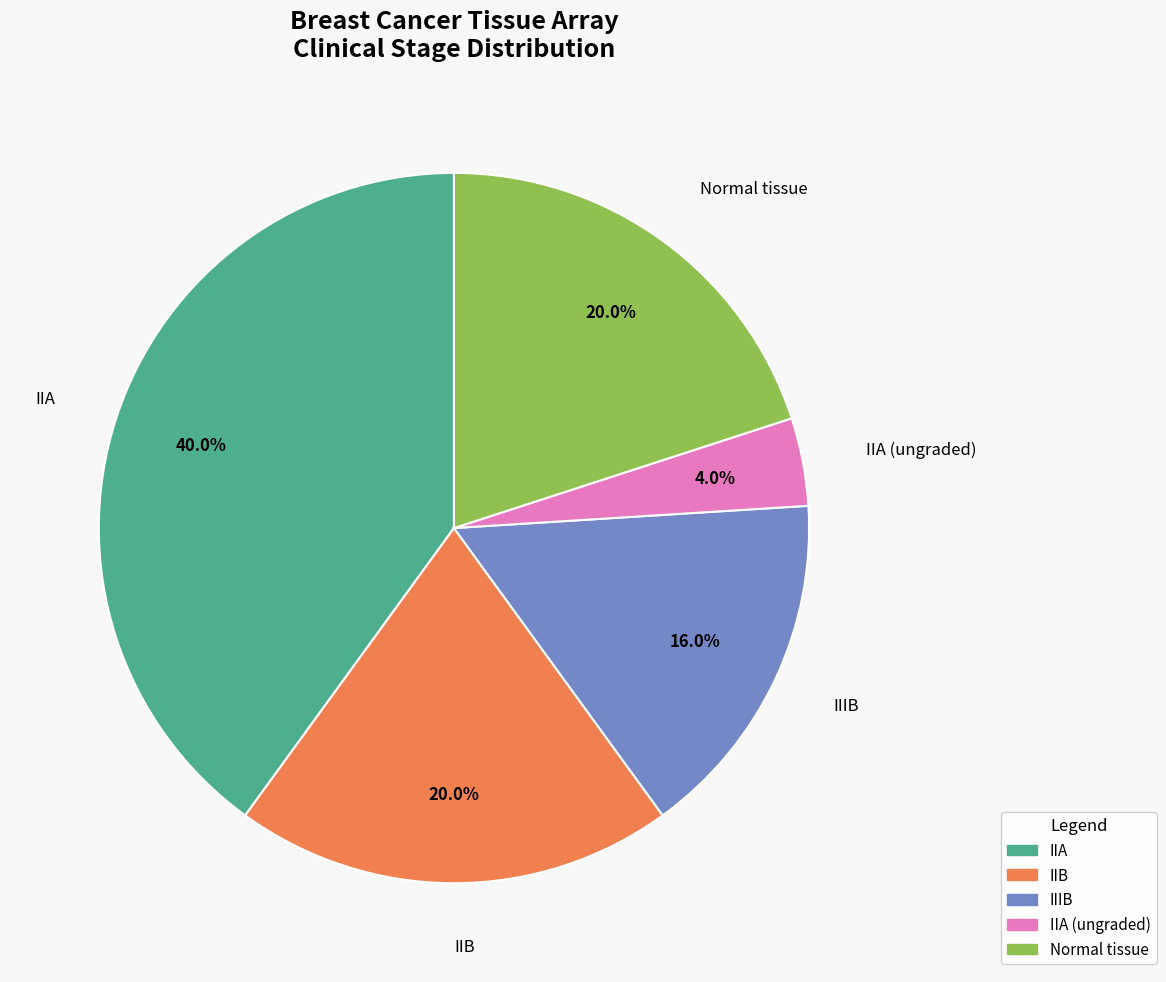

Is there a majority slice in this chart?

No